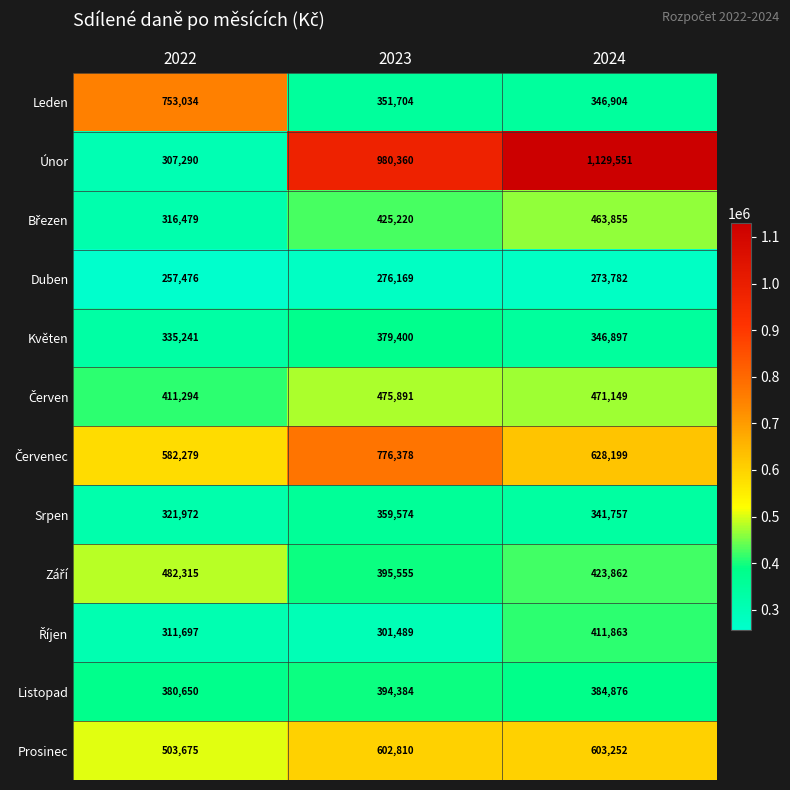

What is the difference between the Říjen values at 2022 and 2023?

10208.6